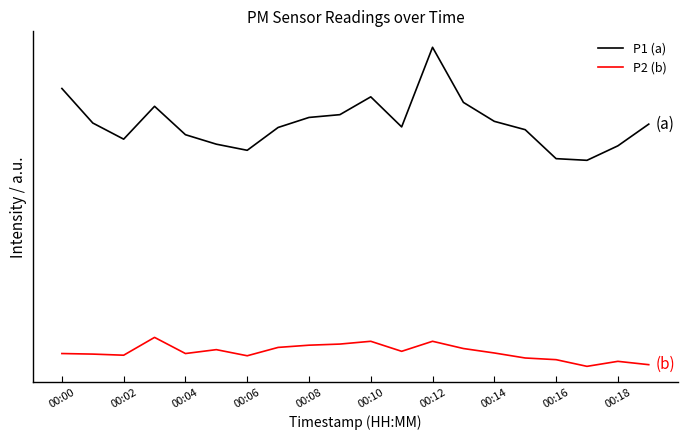

List the series in order of their overall mean, lowest first.

P2 (b), P1 (a)